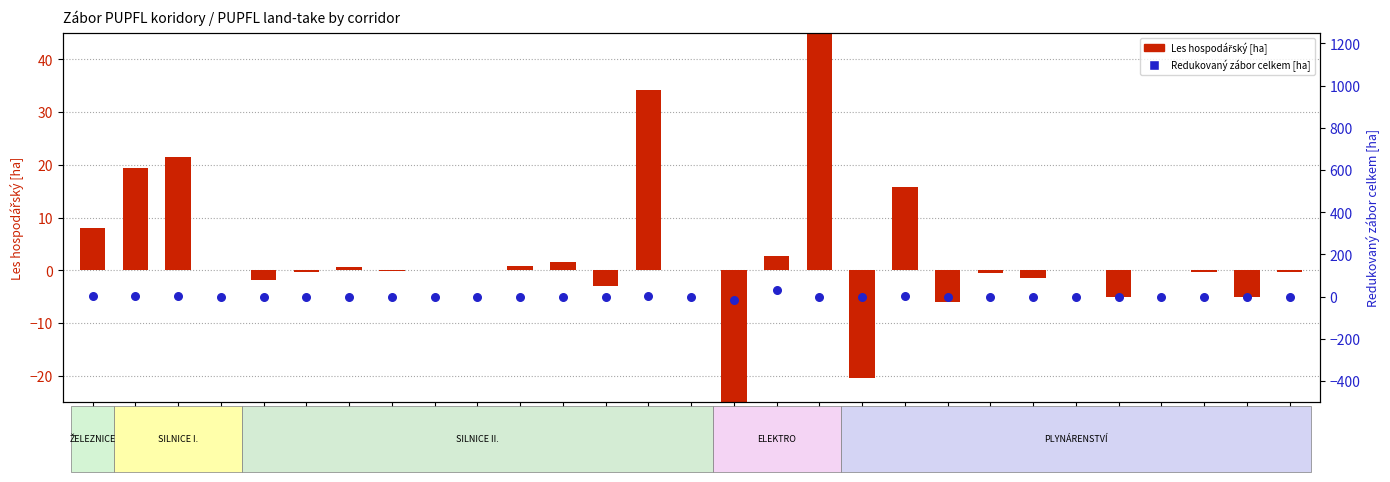

Which series has the largest total across all categories?

Redukovaný zábor celkem [ha]